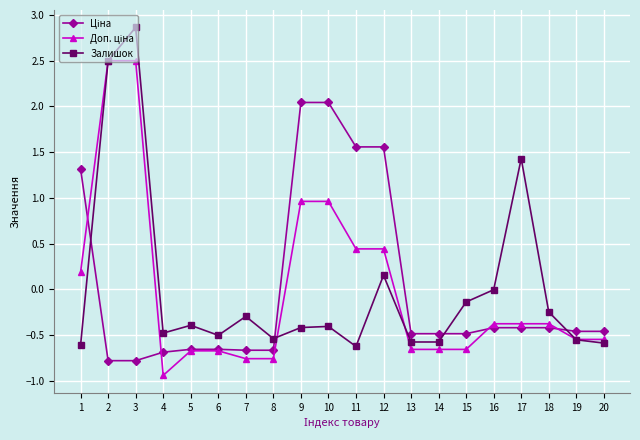

Is it true that Залишок equals -0.4 at 9?

True